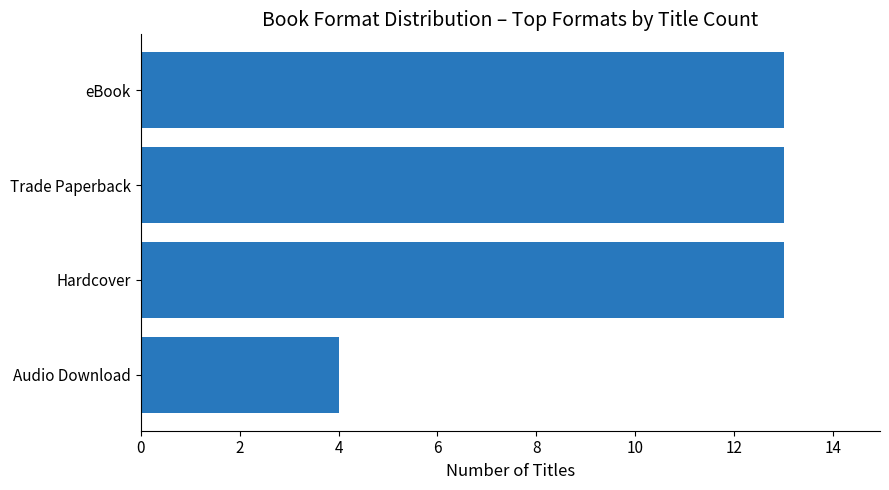

What is the average value?

11